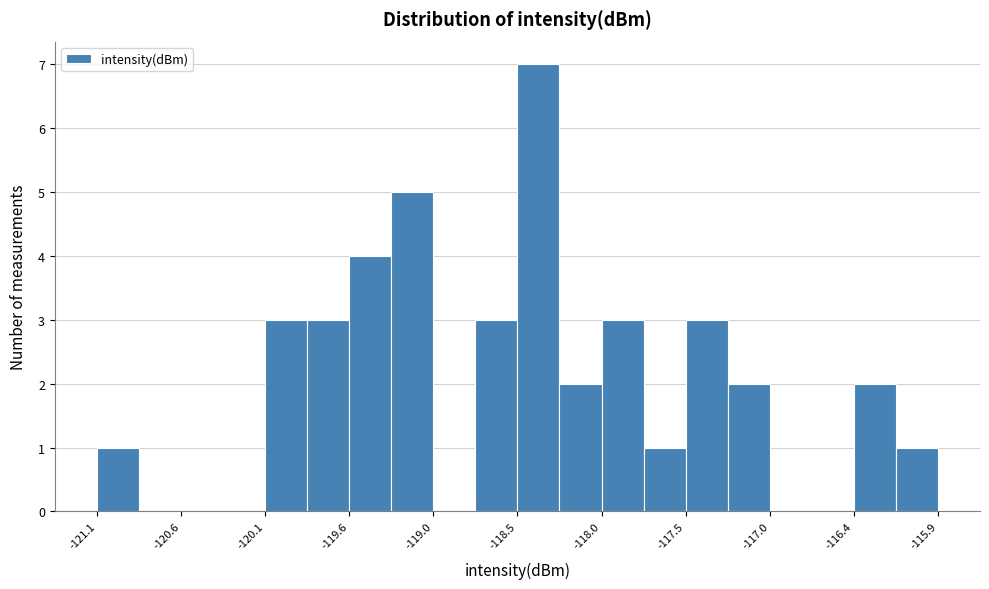

Read against the x-axis, roughly where is the centre of the tallest bar?

-118.4